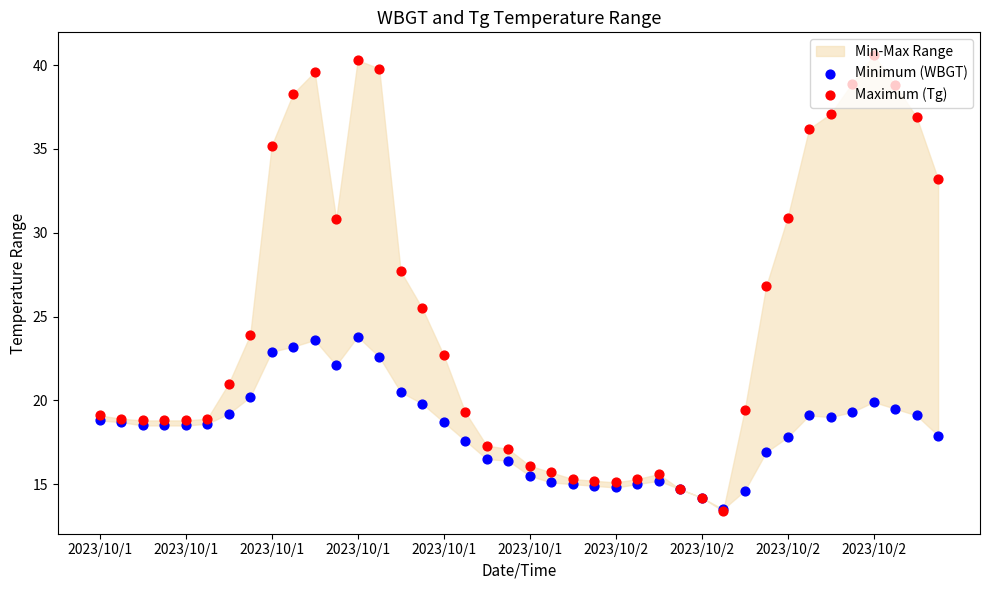

Which series has the largest total across all categories?

Maximum (Tg)